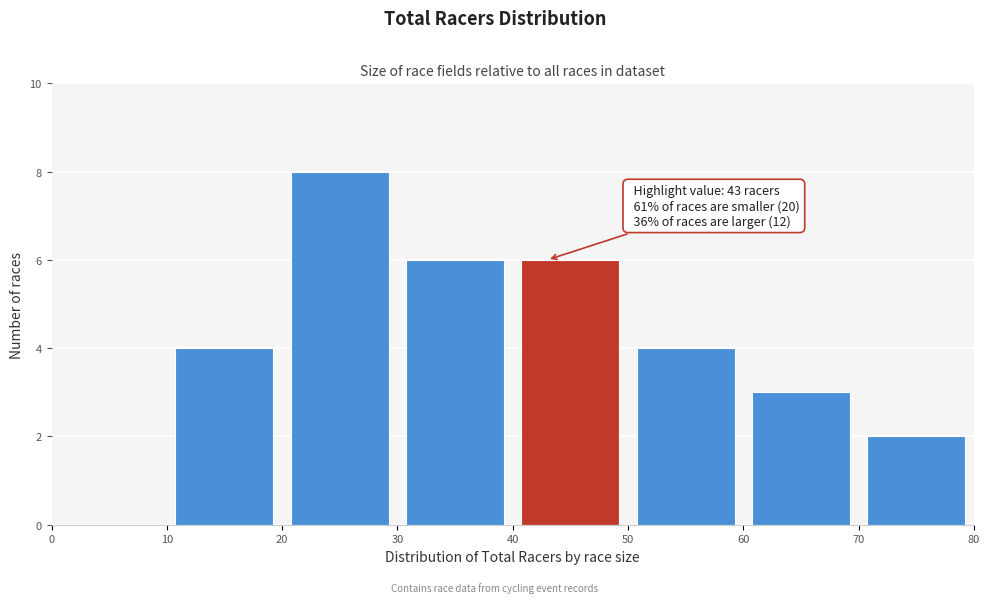

Which range on the x-axis has the tallest bar?

20 to 30